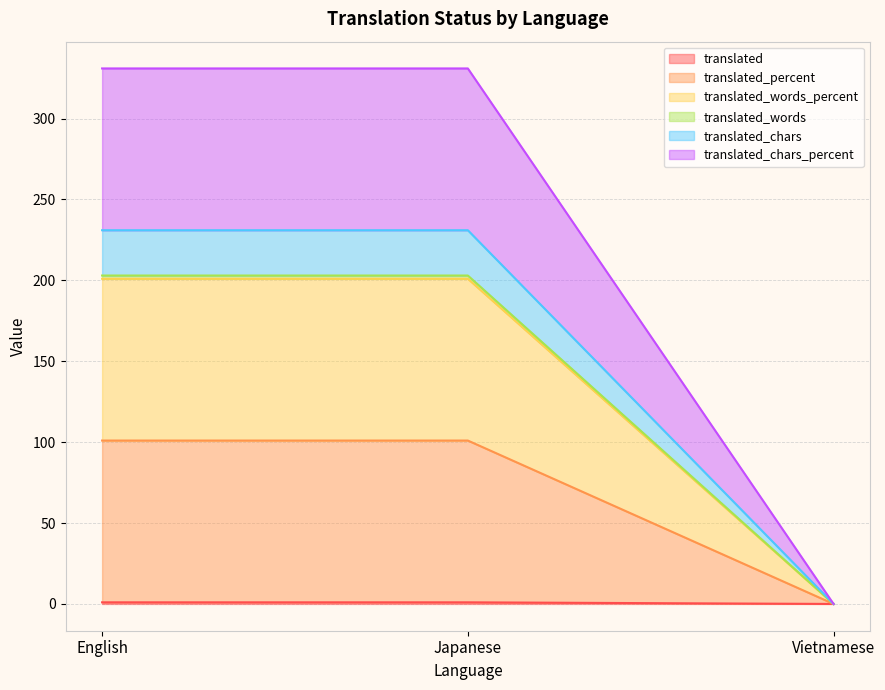

How many lines are shown in the chart?

6